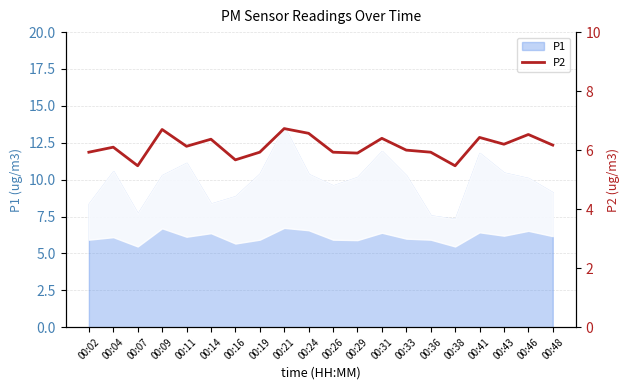

True or false: there are more than 0 points higher than both neighbors.

True